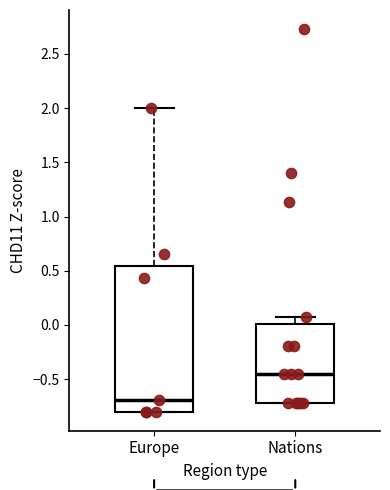

Reading left to right, transcribe this box plot: for each box, give where its median line is, the range the box spans, and where its two whiskers end, as read against the y-axis. The values are not printed on the chart, so give them approximately, as read against the axis.

Europe: median -0.70, box -0.80 to 0.55, whiskers -0.80 to 2.00
Nations: median -0.45, box -0.70 to 0.00, whiskers -0.70 to 0.10